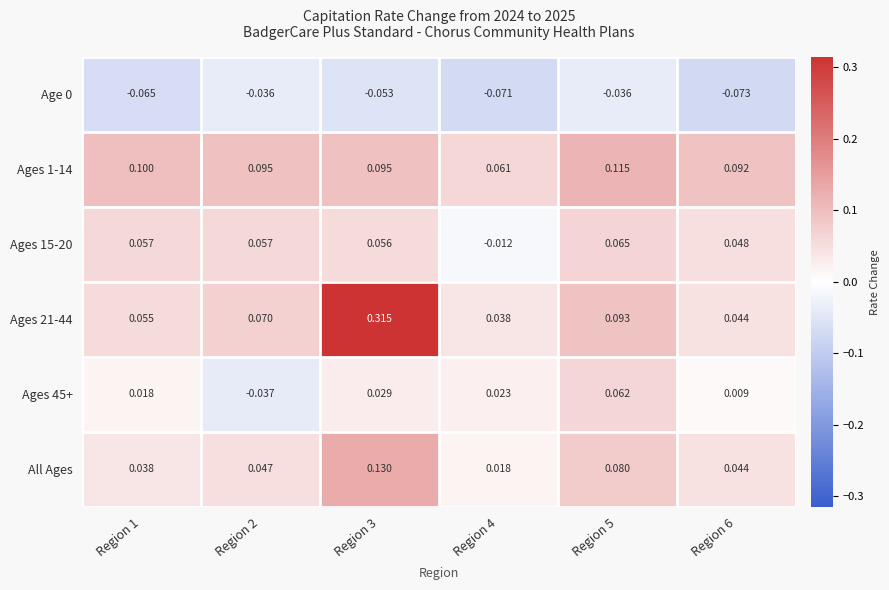

Count the number of data series in this chart.

6